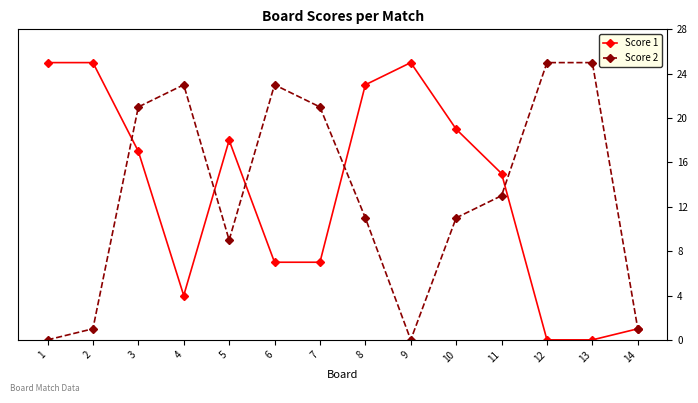

At which category does Score 2 reach its first local valley?

5